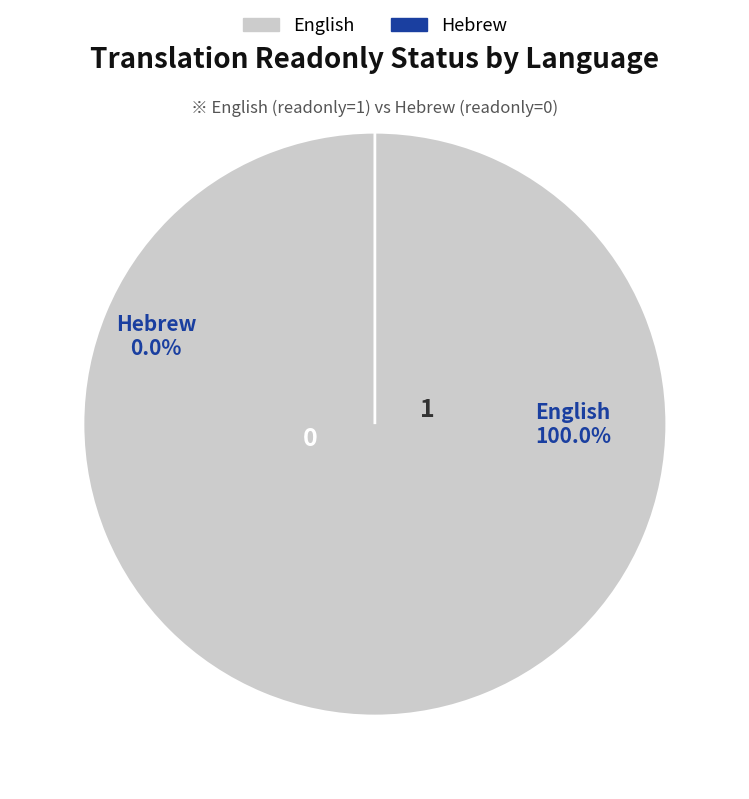

Which has a higher value, Hebrew or English?

English